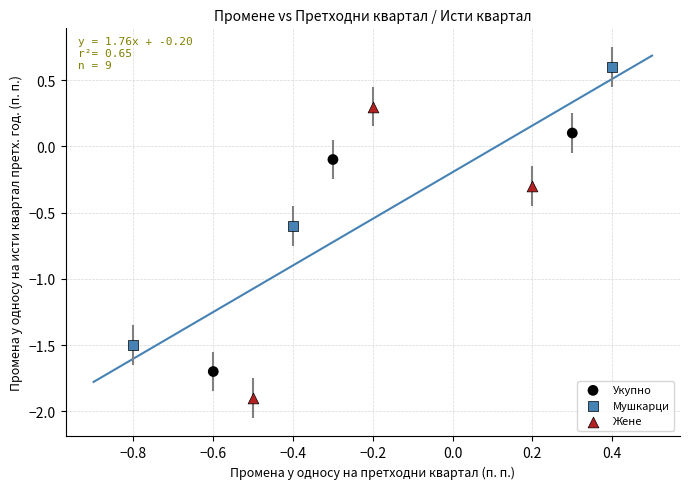

Which series reaches the maximum Y coordinate?

Мушкарци